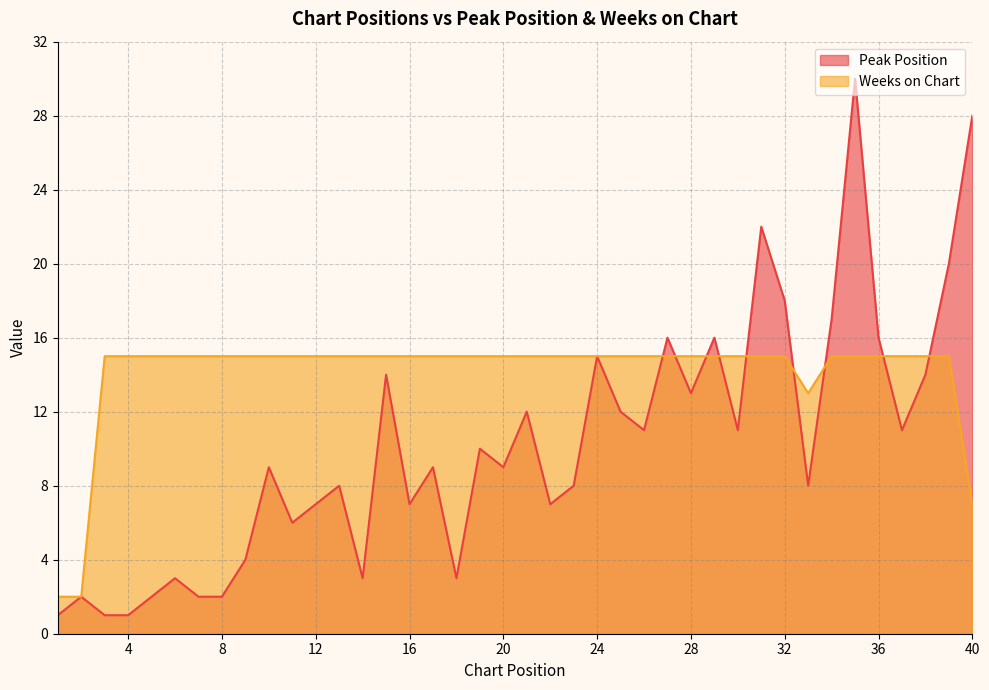

What is the maximum value shown in the chart?

30